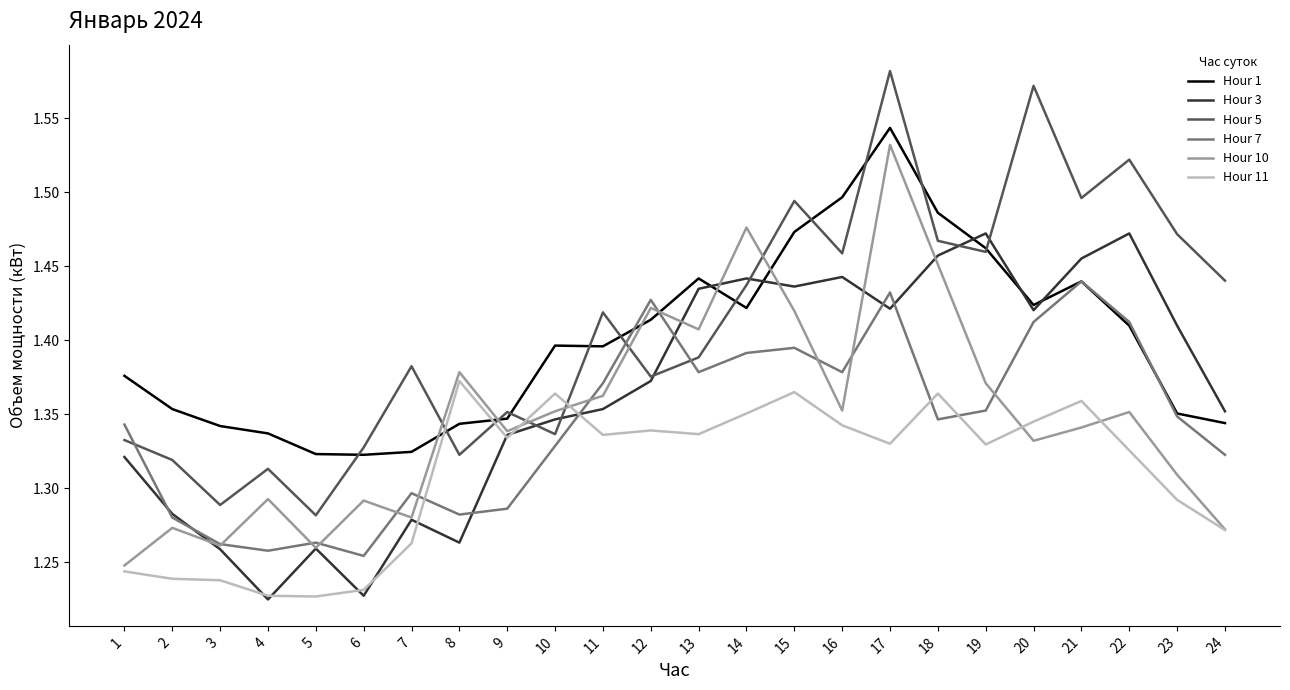

After their last crossing, which series has the higher values: Hour 5 or Hour 7?

Hour 5